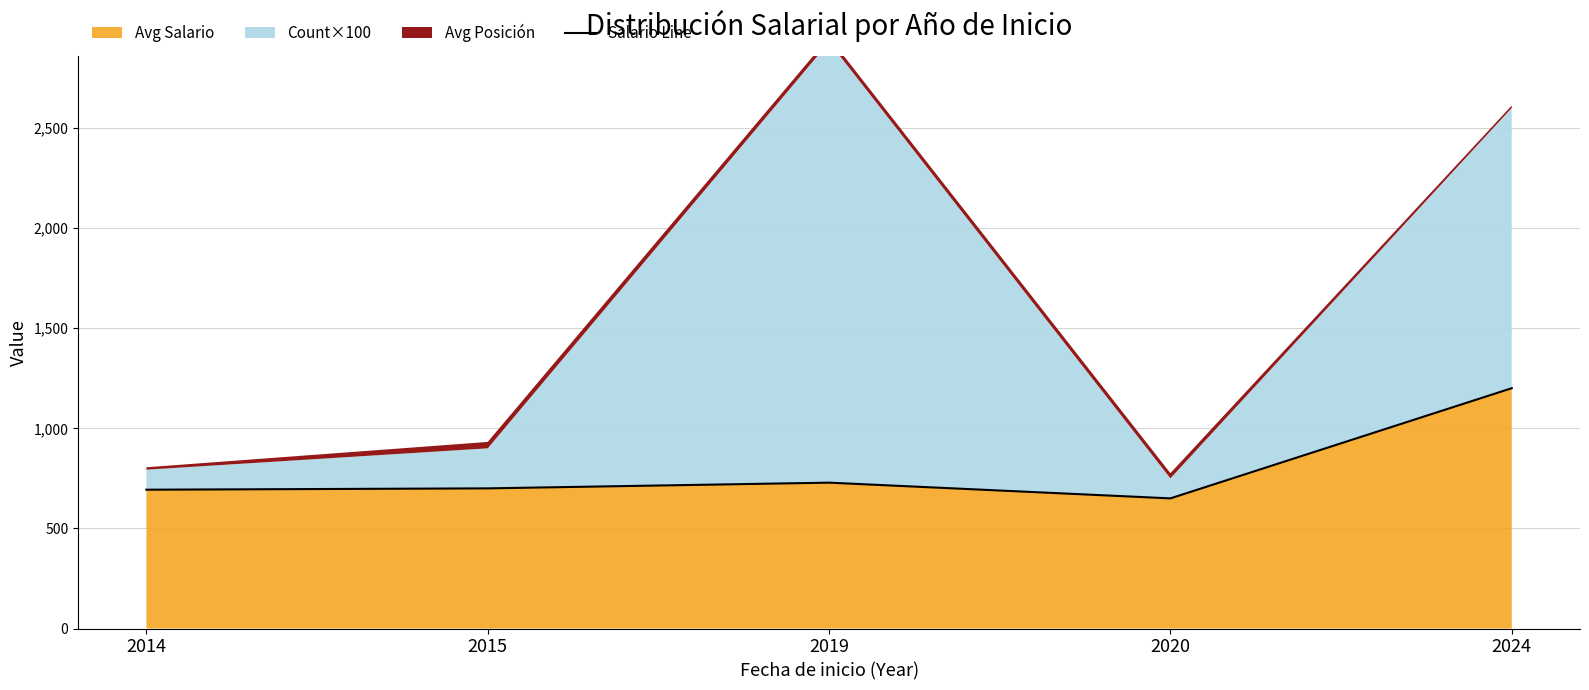

What is the highest value of the Avg Salario series?

1200.2